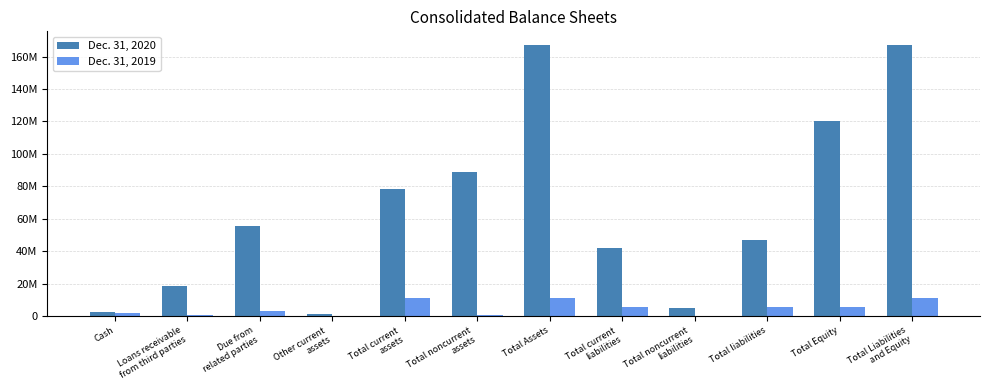

What is the average value of the Dec. 31, 2019 series?

4697979